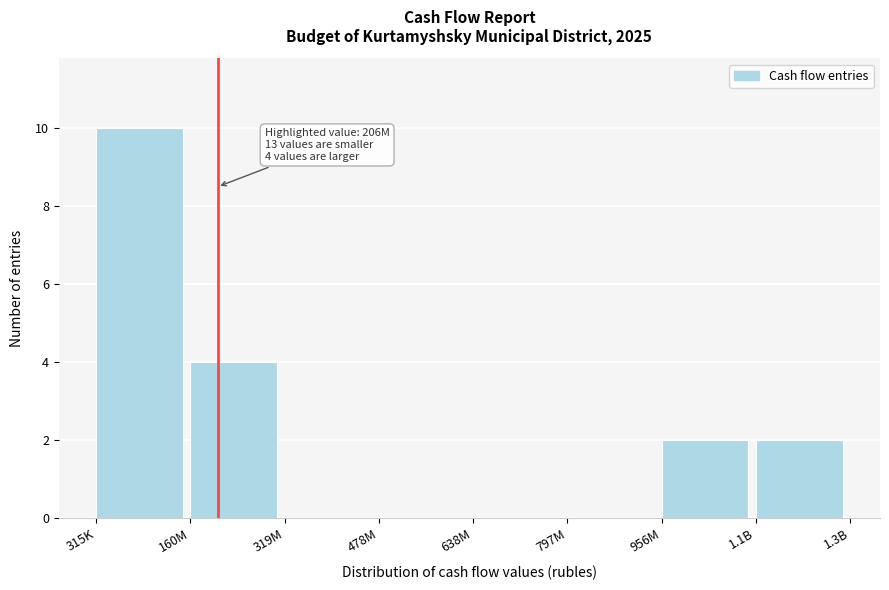

Reading left to right, transcribe all the data shown in this chart.

315K=10	160M=4	319M=0	478M=0	638M=0	797M=0	956M=2	1.1B=2